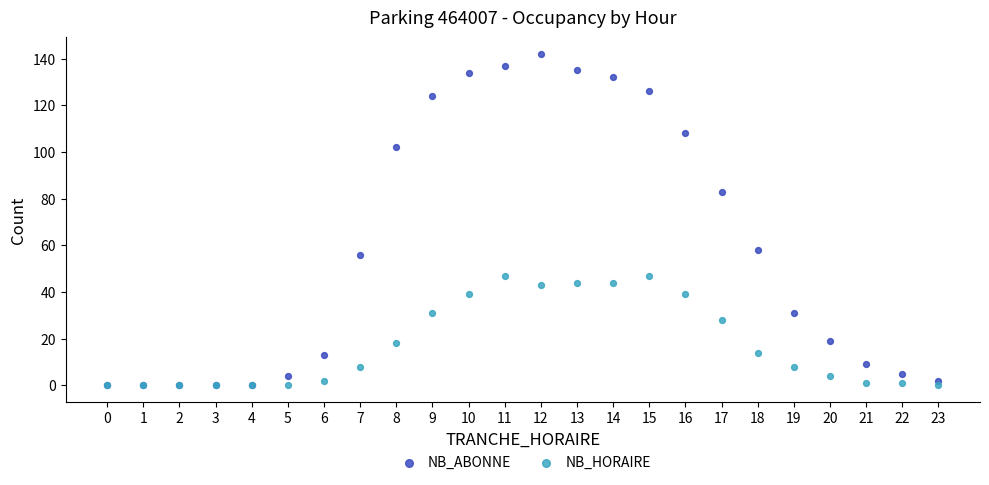

What are all the series names shown in the legend?

NB_ABONNE, NB_HORAIRE